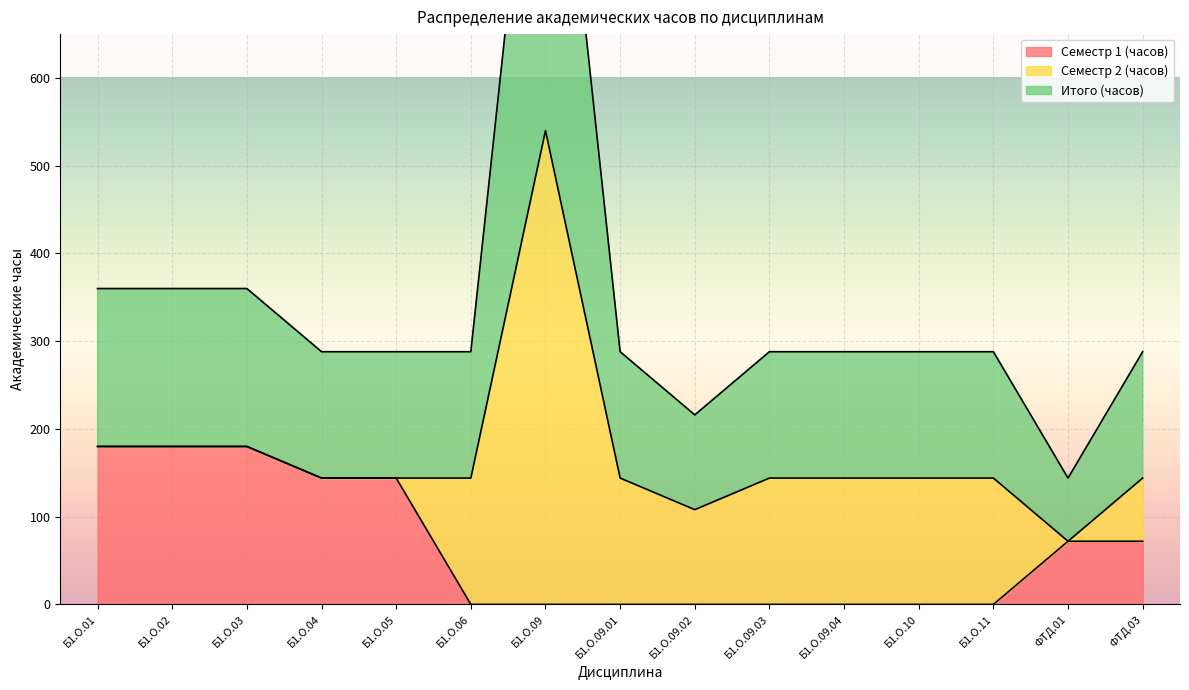

What is the value of the Итого (часов) point at the 6th from the left?

144